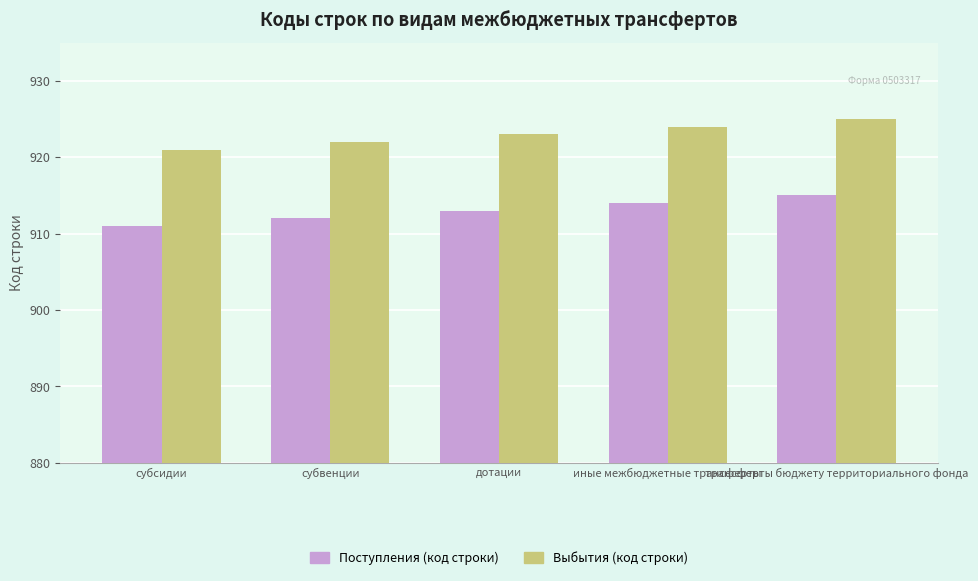

At which label does Выбытия (код строки) reach its peak?

трансферты бюджету территориального фонда